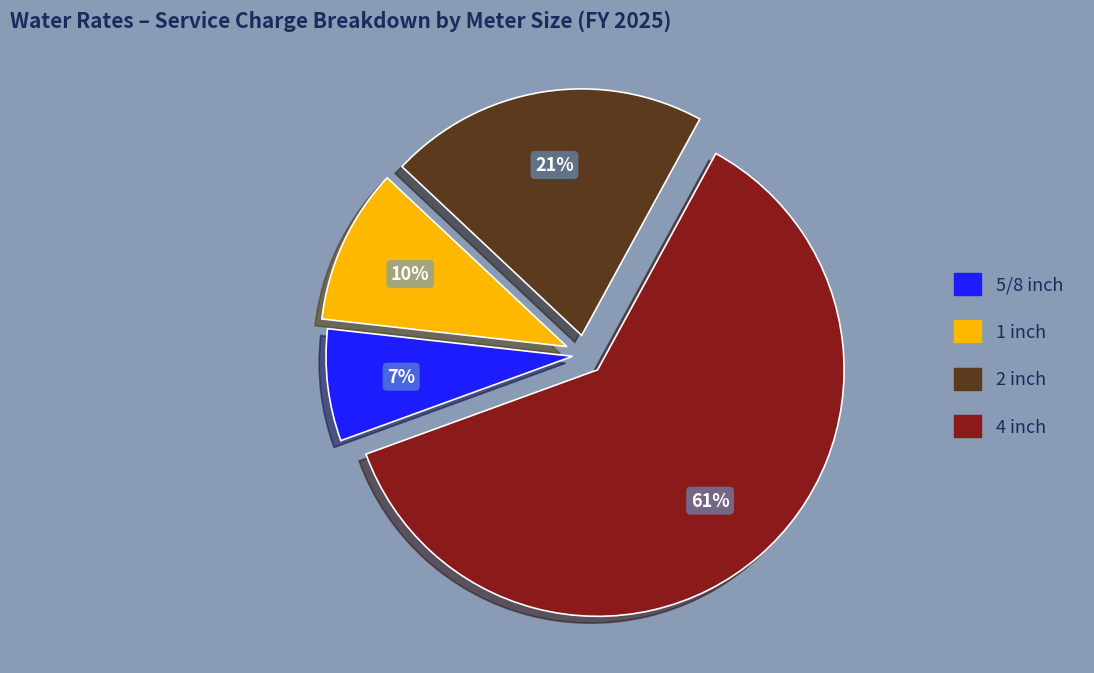

Approximately how many times larger is the value at 5/8 inch compared to 1 inch?

0.7